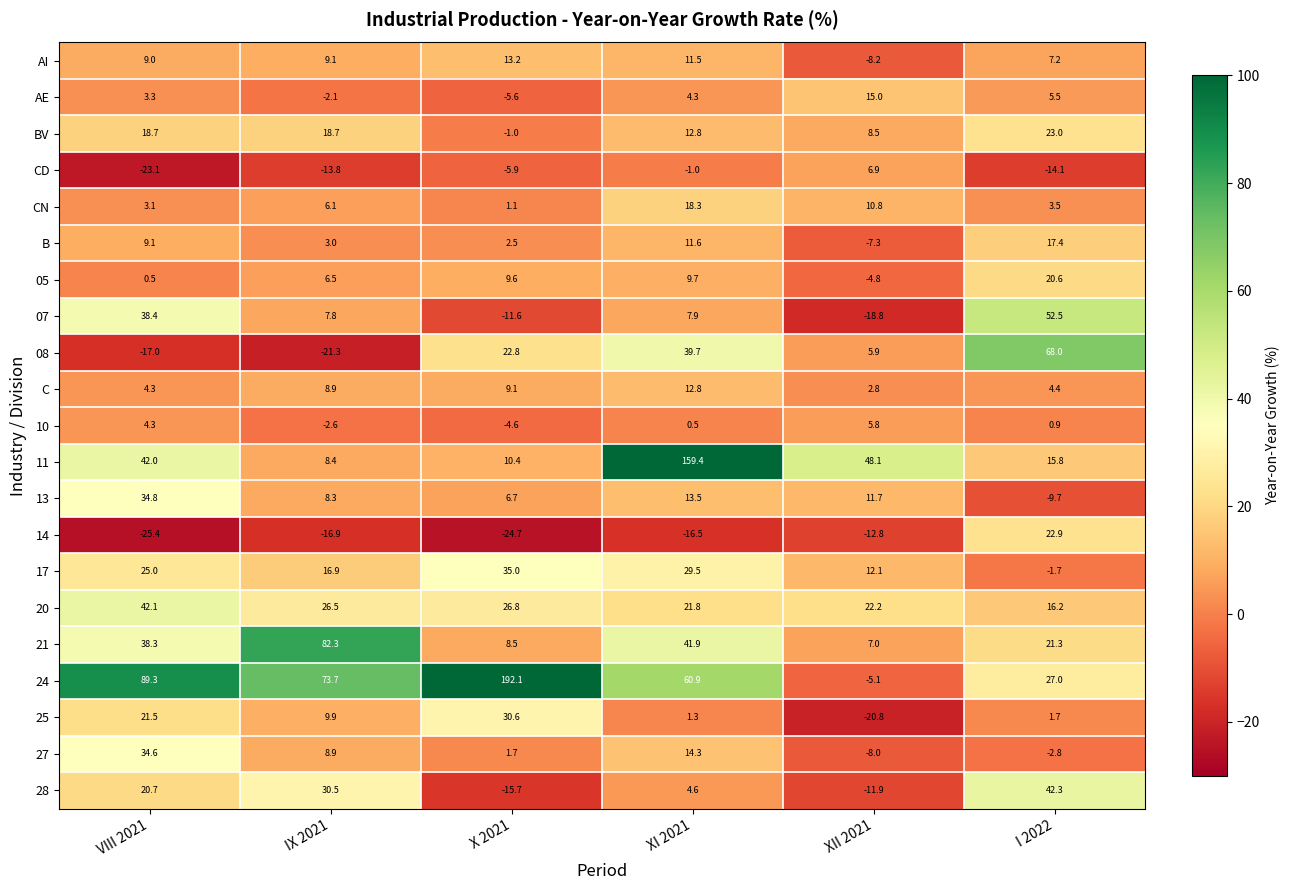

Is it true that 10 equals 1.6 at I 2022?

False